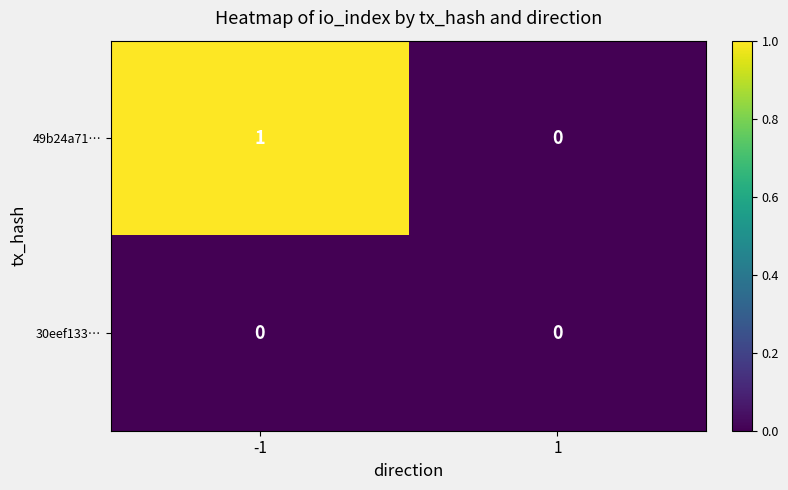

List the series in order of their peak value, highest first.

49b24a71…, 30eef133…